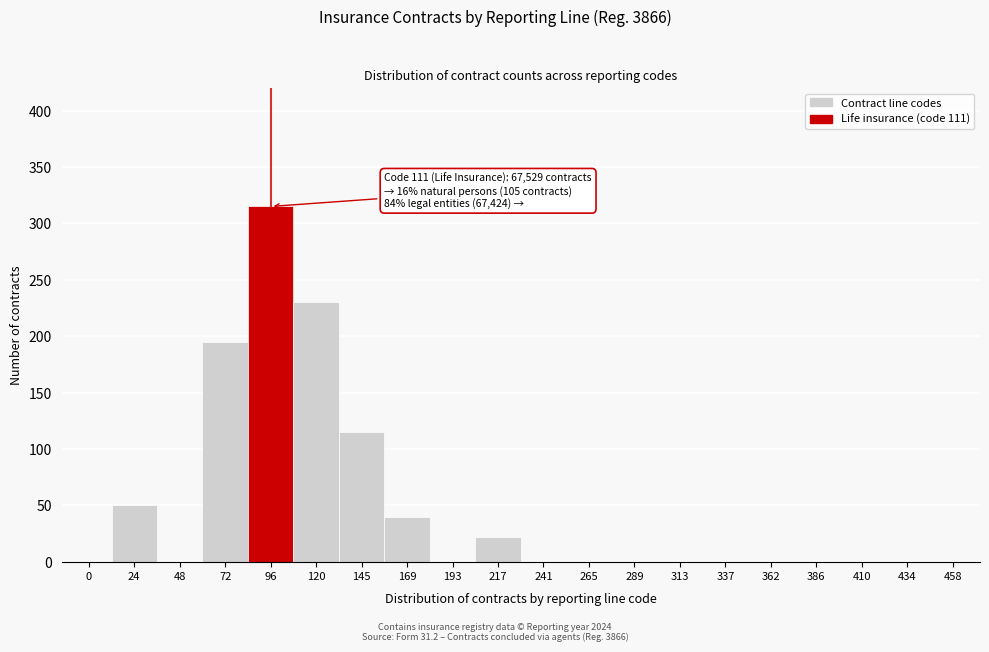

Reading left to right, transcribe all the data shown in this chart.

0=0	24=50	48=0	72=195	96=315	120=230	145=115	169=40	193=0	217=22	241=0	265=0	289=0	313=0	337=0	362=0	386=0	410=0	434=0	458=0